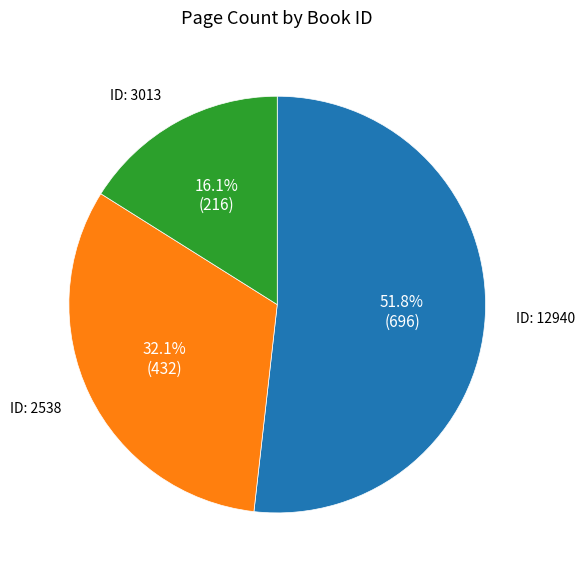

To the nearest percent, what is the difference between the largest and smallest slice percentages?

36%